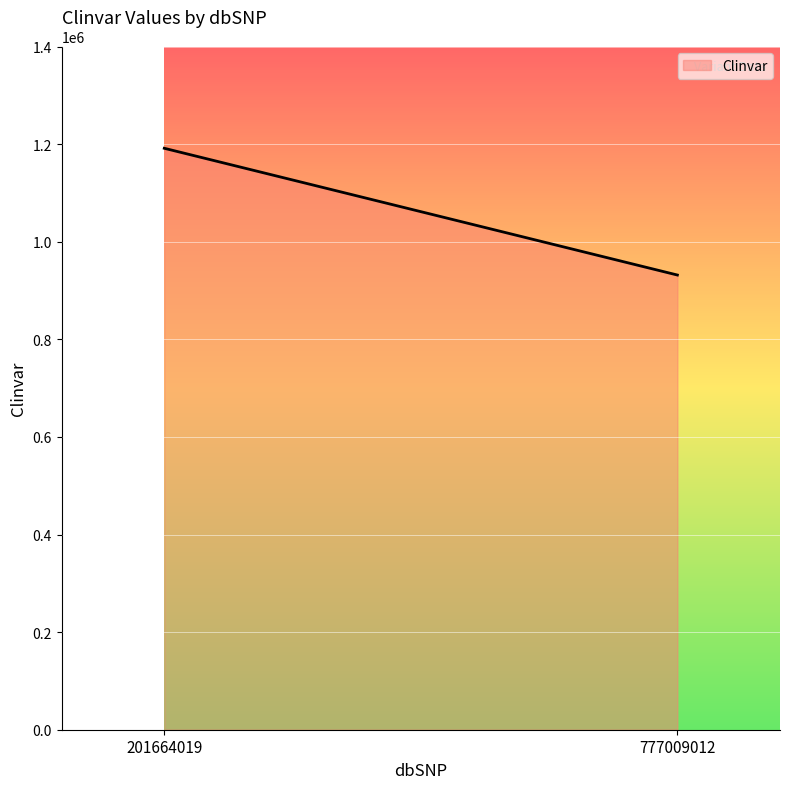

Rank the categories by value from lowest to highest.

777009012, 201664019